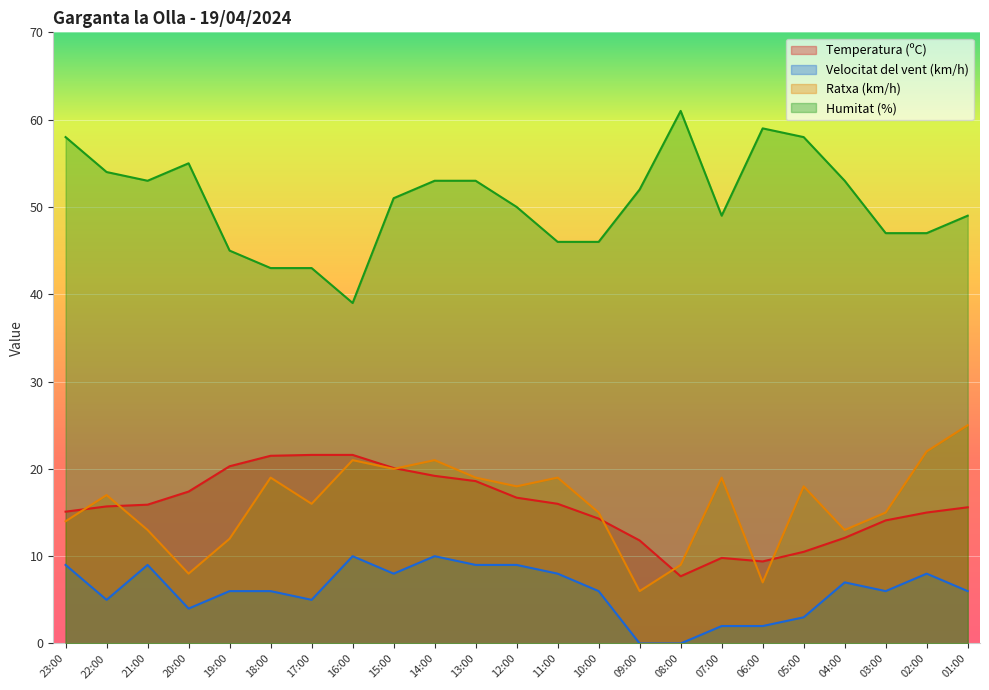

What is the total value across all series at 17:00?

85.6